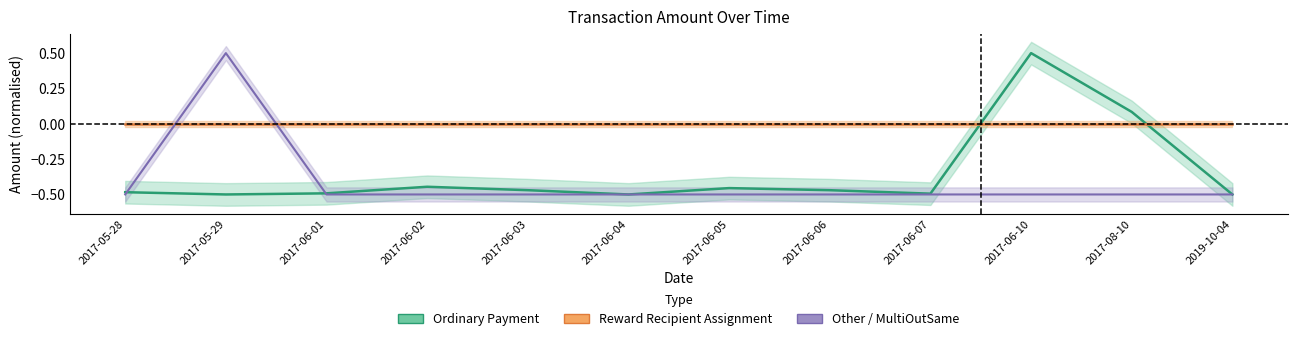

What is the label of the 8th point from the right?

2017-06-03